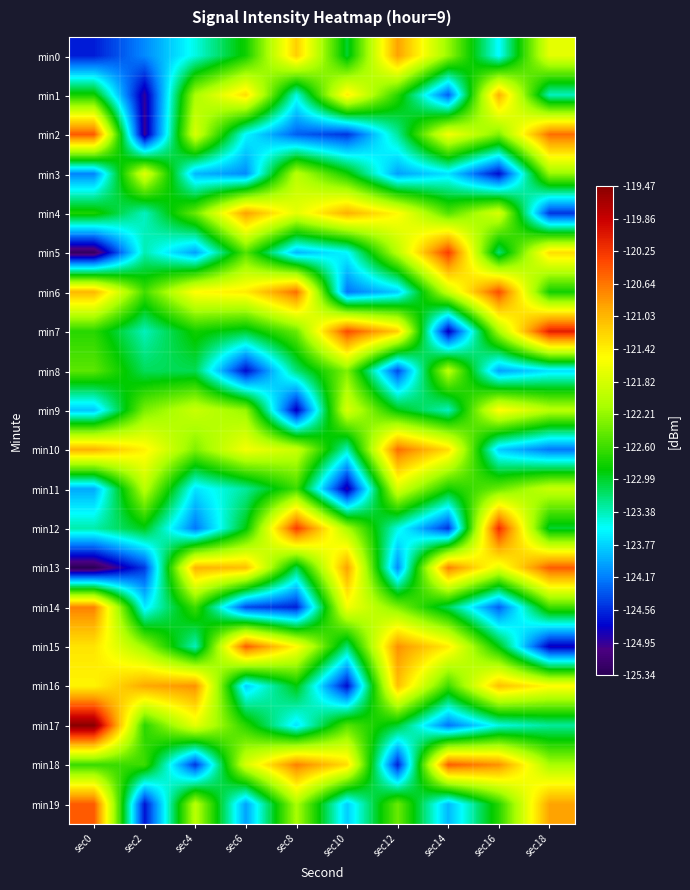

Reading left to right, transcribe all the data shown in this chart.

min0: sec0=-124.6	sec2=-124.1	sec4=-123.5	sec6=-122.8	sec8=-121.2	sec10=-123.0	sec12=-120.9	sec14=-122.2	sec16=-123.6	sec18=-121.7
min1: sec0=-122.8	sec2=-124.9	sec4=-122.1	sec6=-121.3	sec8=-123.5	sec10=-121.4	sec12=-122.7	sec14=-124.3	sec16=-121.0	sec18=-123.4
min2: sec0=-120.5	sec2=-125.0	sec4=-121.8	sec6=-123.6	sec8=-124.3	sec10=-124.5	sec12=-123.3	sec14=-121.6	sec16=-122.3	sec18=-120.6
min3: sec0=-124.1	sec2=-121.7	sec4=-123.9	sec6=-124.1	sec8=-122.0	sec10=-122.8	sec12=-124.0	sec14=-123.7	sec16=-124.7	sec18=-122.2
min4: sec0=-122.8	sec2=-123.4	sec4=-122.4	sec6=-120.9	sec8=-121.7	sec10=-121.0	sec12=-121.5	sec14=-122.5	sec16=-121.8	sec18=-124.5
min5: sec0=-125.3	sec2=-123.4	sec4=-124.0	sec6=-122.5	sec8=-123.9	sec10=-123.6	sec12=-122.0	sec14=-120.3	sec16=-123.2	sec18=-121.3
min6: sec0=-121.0	sec2=-122.6	sec4=-121.5	sec6=-121.4	sec8=-120.6	sec10=-124.2	sec12=-123.8	sec14=-121.9	sec16=-120.4	sec18=-122.8
min7: sec0=-122.7	sec2=-123.4	sec4=-122.8	sec6=-123.0	sec8=-122.4	sec10=-120.4	sec12=-121.2	sec14=-124.8	sec16=-122.1	sec18=-120.1
min8: sec0=-122.5	sec2=-123.1	sec4=-123.1	sec6=-124.7	sec8=-123.2	sec10=-122.3	sec12=-124.4	sec14=-122.0	sec16=-124.0	sec18=-123.7
min9: sec0=-123.8	sec2=-122.3	sec4=-121.9	sec6=-122.2	sec8=-124.8	sec10=-121.8	sec12=-122.9	sec14=-123.4	sec16=-121.5	sec18=-122.0
min10: sec0=-121.0	sec2=-121.4	sec4=-122.3	sec6=-121.6	sec8=-121.9	sec10=-123.4	sec12=-120.6	sec14=-121.3	sec16=-123.8	sec18=-124.2
min11: sec0=-124.0	sec2=-122.0	sec4=-123.7	sec6=-123.3	sec8=-122.6	sec10=-124.9	sec12=-121.8	sec14=-122.8	sec16=-122.4	sec18=-121.9
min12: sec0=-123.3	sec2=-122.9	sec4=-124.2	sec6=-122.9	sec8=-120.3	sec10=-122.1	sec12=-123.5	sec14=-124.5	sec16=-120.2	sec18=-123.0
min13: sec0=-125.3	sec2=-124.5	sec4=-121.0	sec6=-121.1	sec8=-123.1	sec10=-120.9	sec12=-124.1	sec14=-120.7	sec16=-121.7	sec18=-120.5
min14: sec0=-120.7	sec2=-123.7	sec4=-122.6	sec6=-124.4	sec8=-124.6	sec10=-121.6	sec12=-122.3	sec14=-123.1	sec16=-124.3	sec18=-122.6
min15: sec0=-121.3	sec2=-122.2	sec4=-123.4	sec6=-120.5	sec8=-121.5	sec10=-123.2	sec12=-120.8	sec14=-121.4	sec16=-122.9	sec18=-124.8
min16: sec0=-121.5	sec2=-120.9	sec4=-120.8	sec6=-123.8	sec8=-122.9	sec10=-124.7	sec12=-121.1	sec14=-122.6	sec16=-121.1	sec18=-121.5
min17: sec0=-119.5	sec2=-122.7	sec4=-121.7	sec6=-122.7	sec8=-123.7	sec10=-122.5	sec12=-123.0	sec14=-124.2	sec16=-123.5	sec18=-123.3
min18: sec0=-122.6	sec2=-122.6	sec4=-124.5	sec6=-121.8	sec8=-120.7	sec10=-121.3	sec12=-124.6	sec14=-120.5	sec16=-120.8	sec18=-122.1
min19: sec0=-120.5	sec2=-124.7	sec4=-122.0	sec6=-124.0	sec8=-122.1	sec10=-123.8	sec12=-122.4	sec14=-123.9	sec16=-122.7	sec18=-120.9